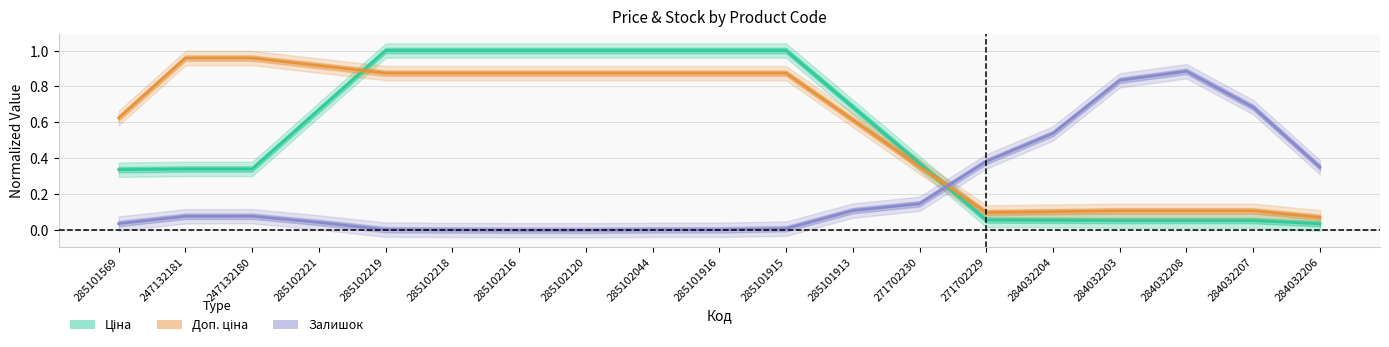

Which series has the largest total across all categories?

Доп. ціна